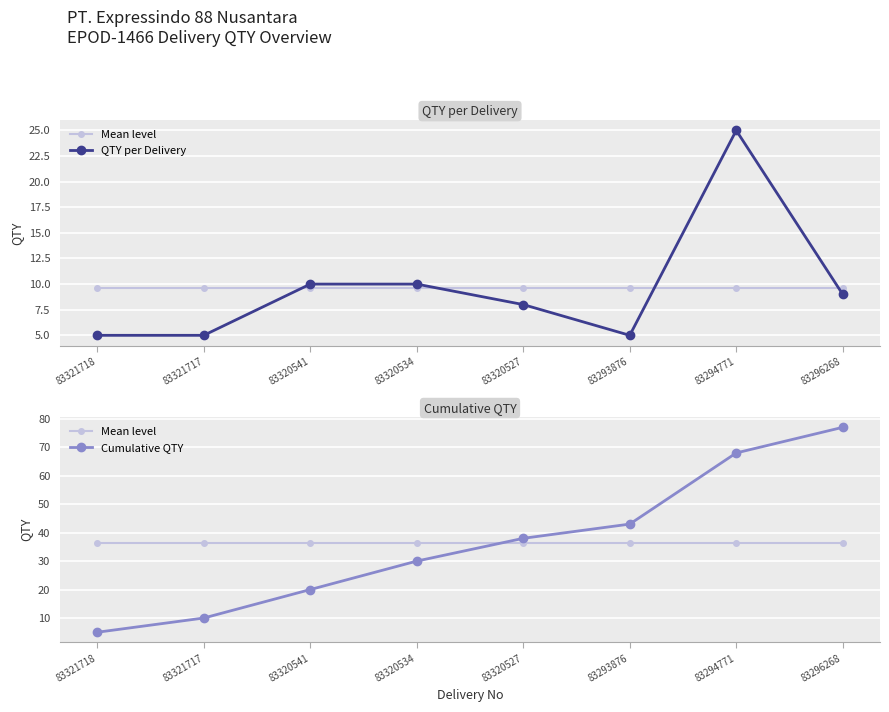

Where does the QTY per Delivery series first go above 9?

83320541